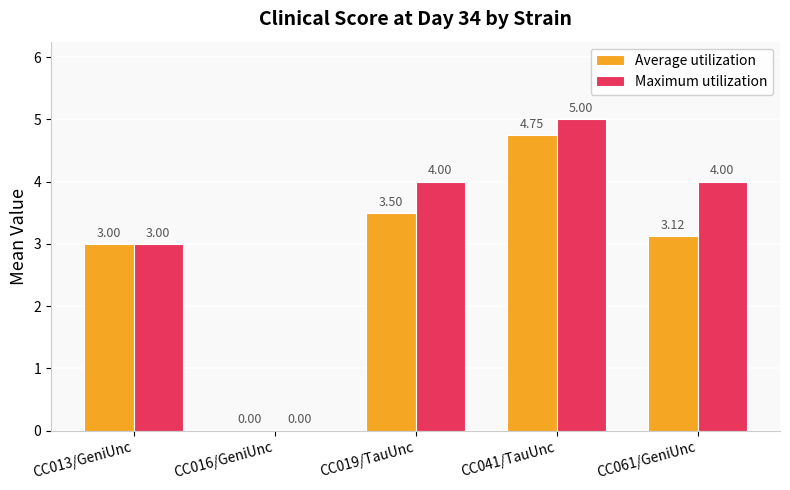

Is it true that Average utilization equals 5.8 at CC019/TauUnc?

False